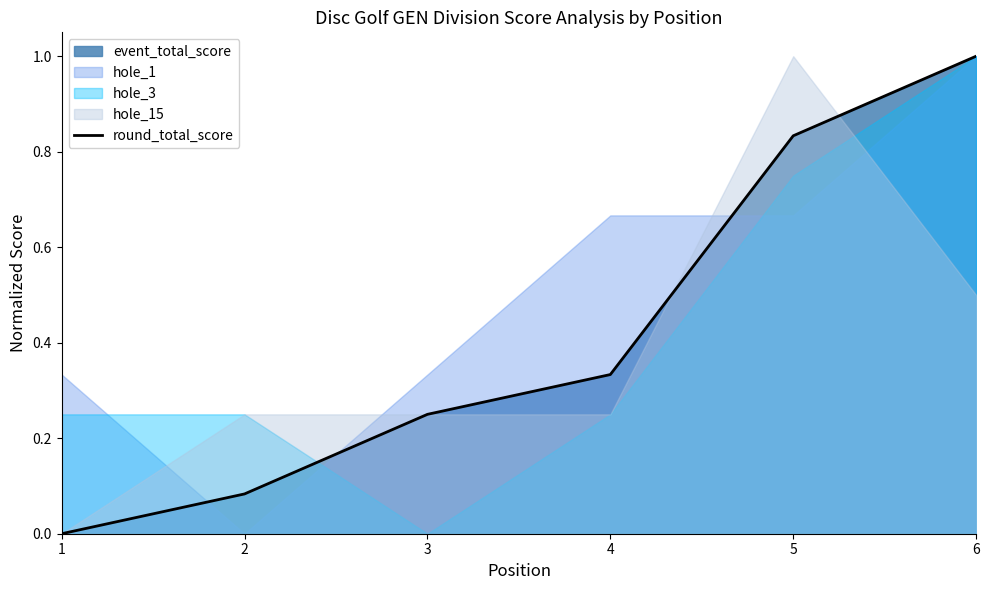

How many lines are shown in the chart?

1